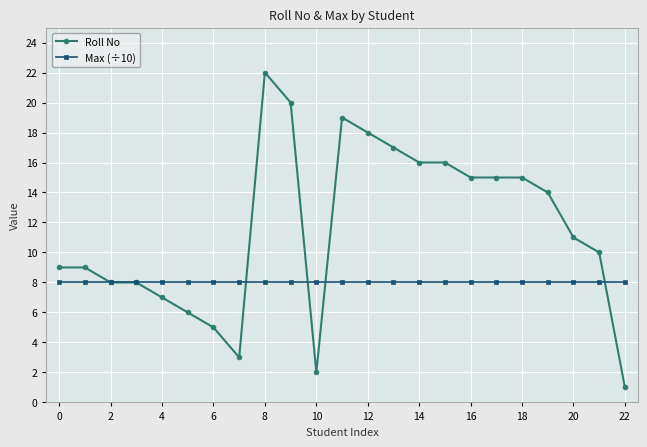

Which series has the largest range (max minus min)?

Roll No